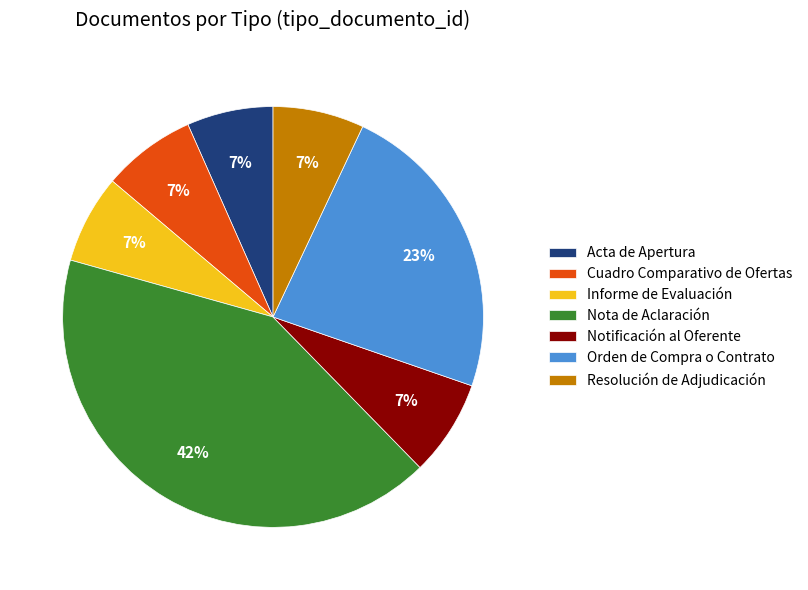

To the nearest percent, what is the combined percentage of Notificación al Oferente and Resolución de Adjudicación?

14%